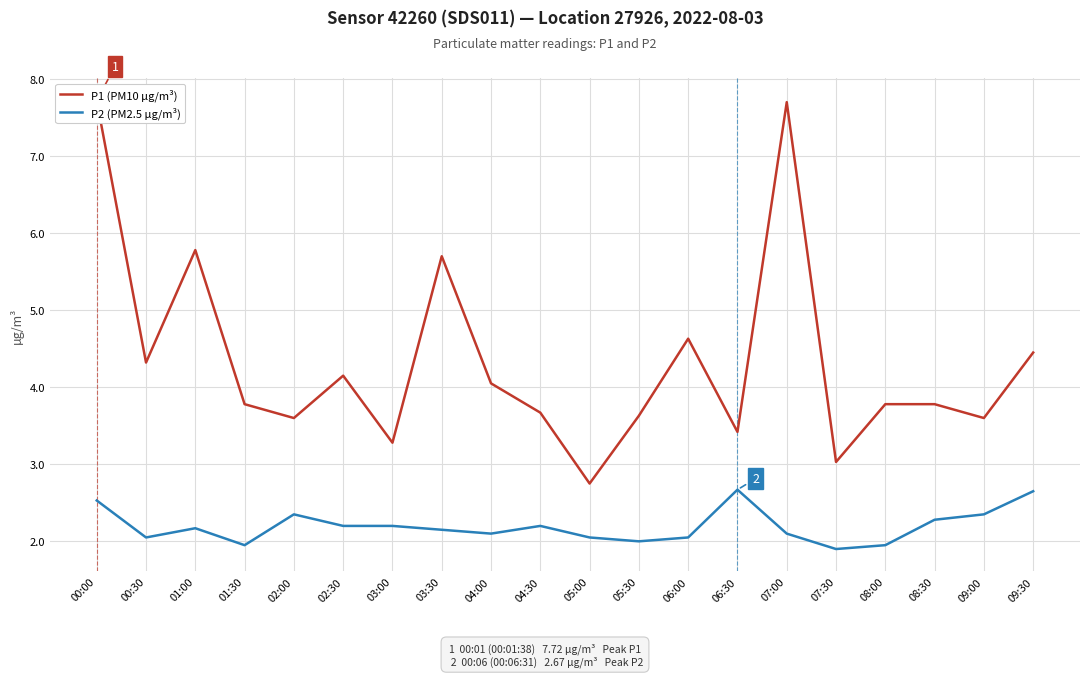

Between 02:30 and 03:30, which series saw the biggest shift?

P1 (PM10 µg/m³)